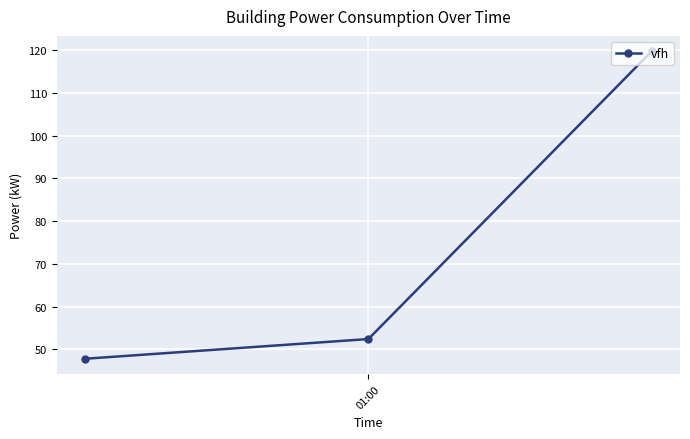

What is the average value?

73.3